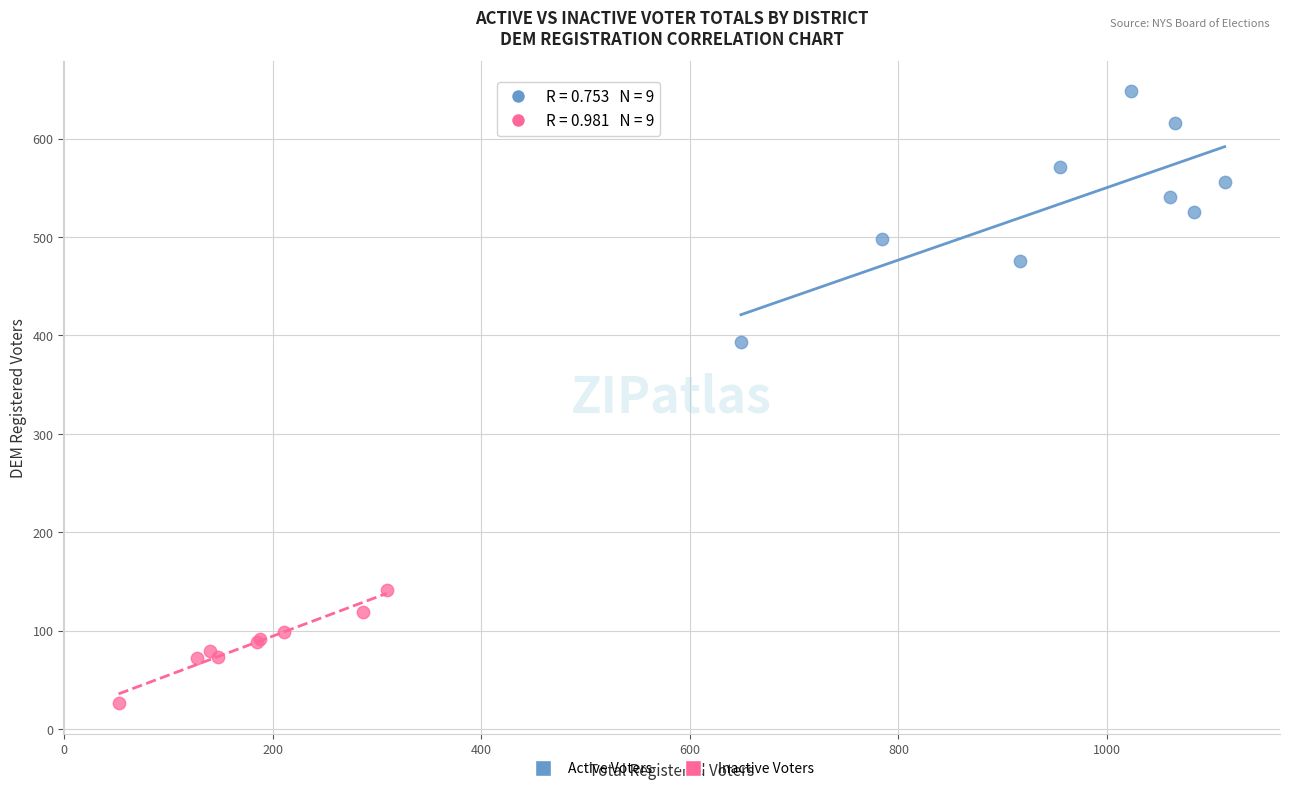

Which series has the widest spread of Y values?

Active Voters